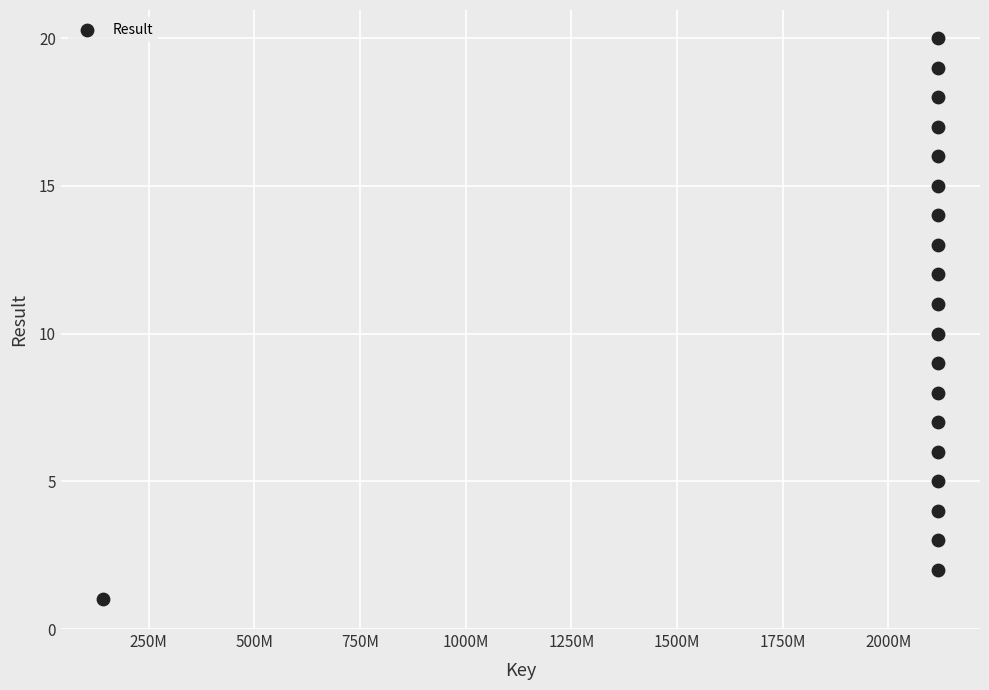

What is the range of Y values (max minus min)?

19